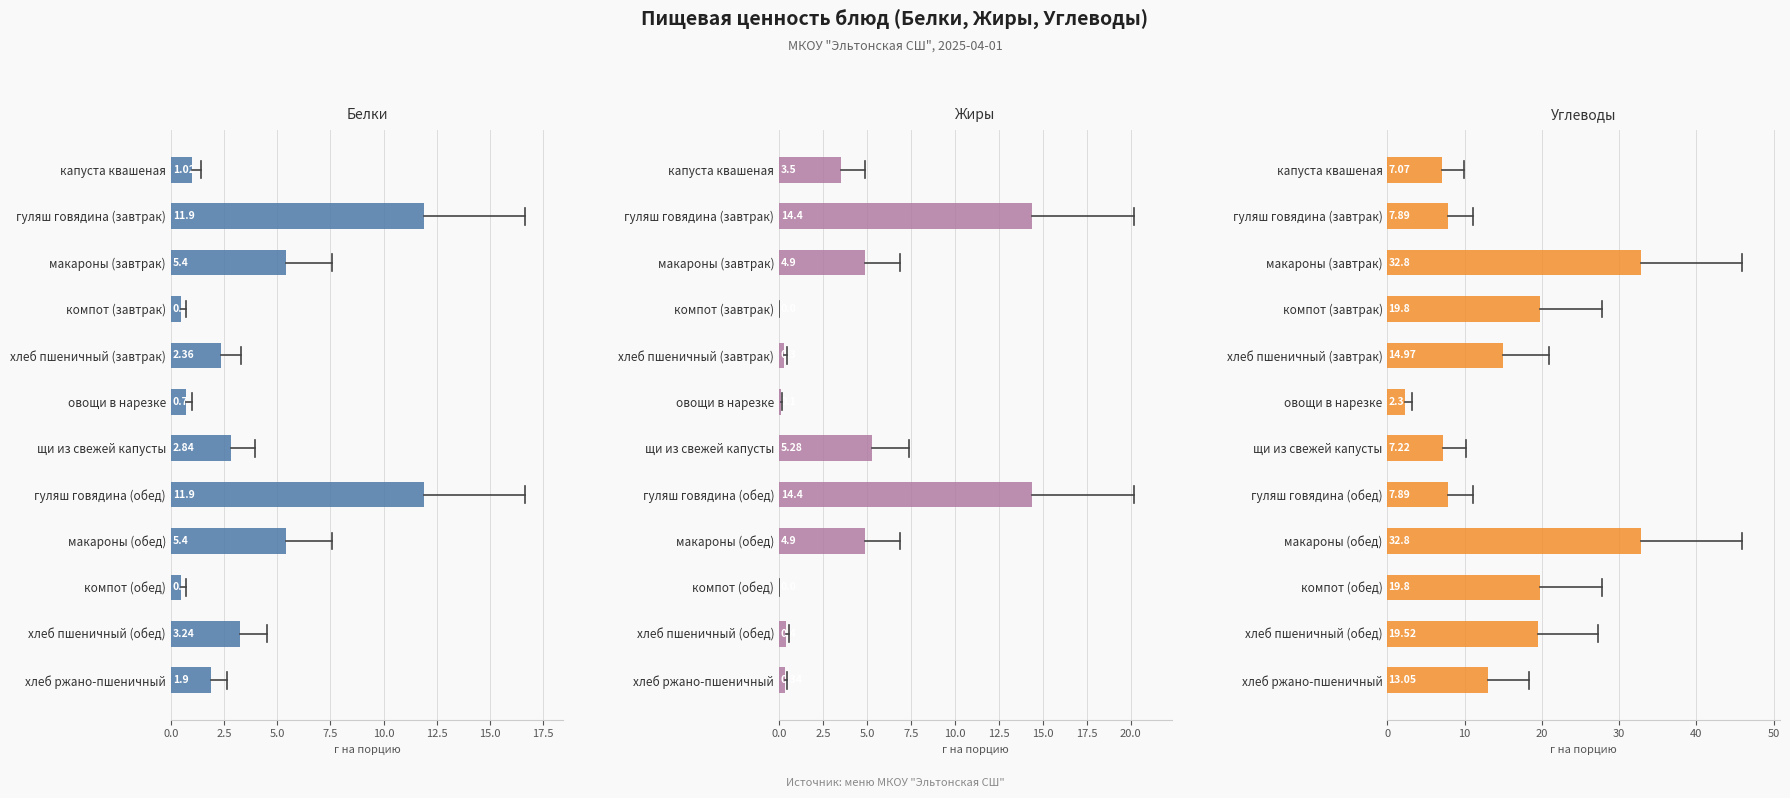

What is the difference between the Жиры values at хлеб ржано-пшеничный and компот (завтрак)?

0.3